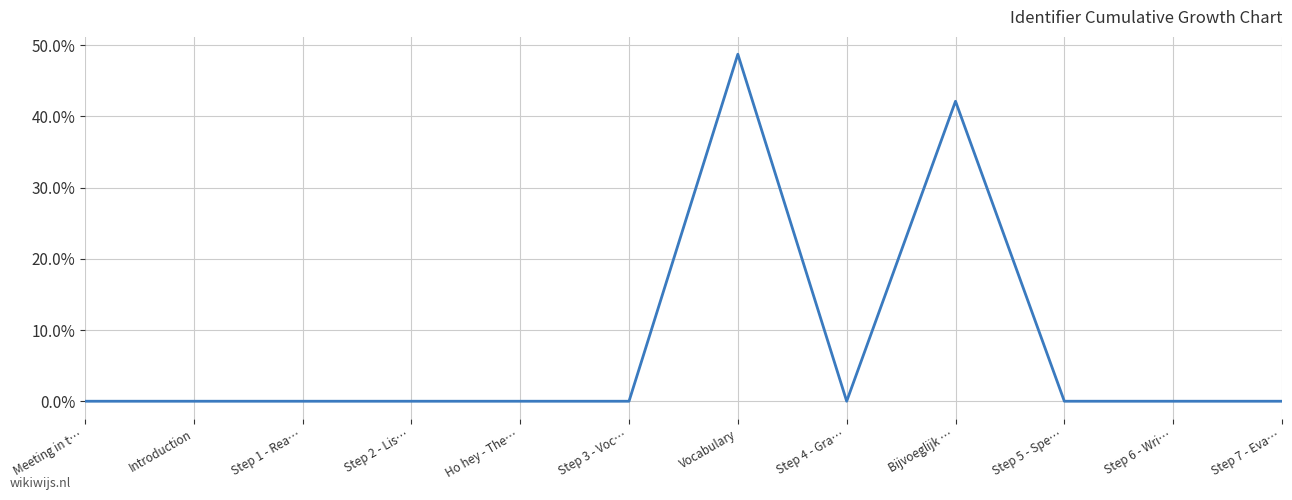

Is it true that the value at Step 5 - Spe… is 0.0?

True